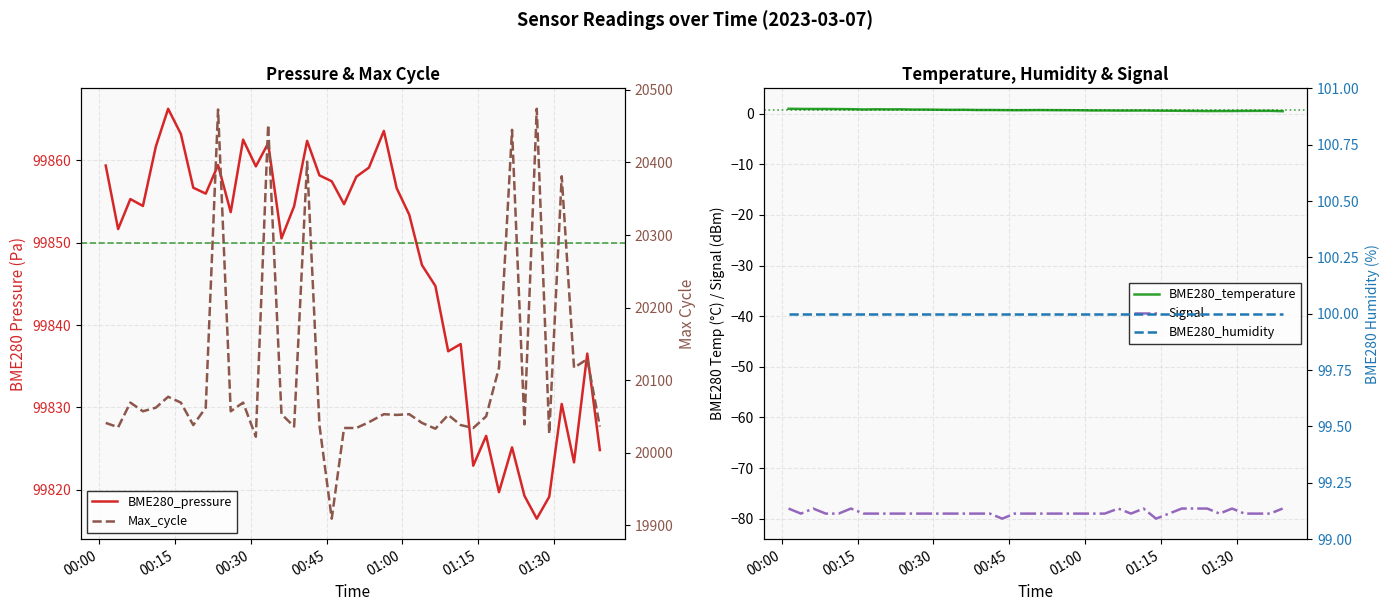

What is the minimum value shown in the chart?

-80.0